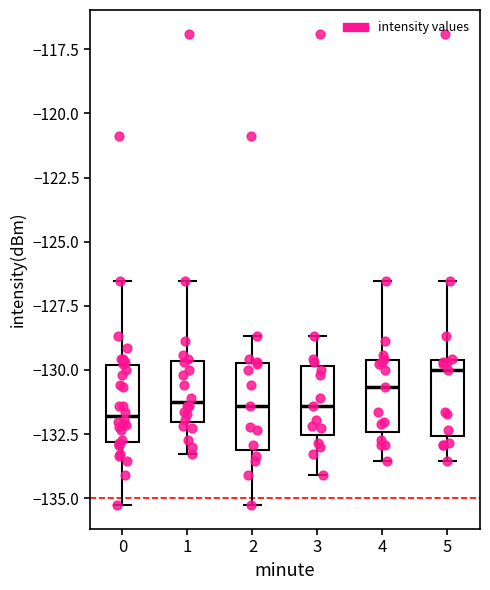

Reading left to right, read every box against the y-axis: the position of its median line, the range the box covers, and the ends of its whiskers. The values are not printed on the chart, so give them approximately, as read against the axis.

0: median -132.0, box -133.0 to -130.0, whiskers -135.5 to -126.5
1: median -131.5, box -132.0 to -129.5, whiskers -133.5 to -126.5
2: median -131.5, box -133.0 to -129.5, whiskers -135.5 to -128.5
3: median -131.5, box -132.5 to -130.0, whiskers -134.0 to -128.5
4: median -130.5, box -132.5 to -129.5, whiskers -133.5 to -126.5
5: median -130.0, box -132.5 to -129.5, whiskers -133.5 to -126.5